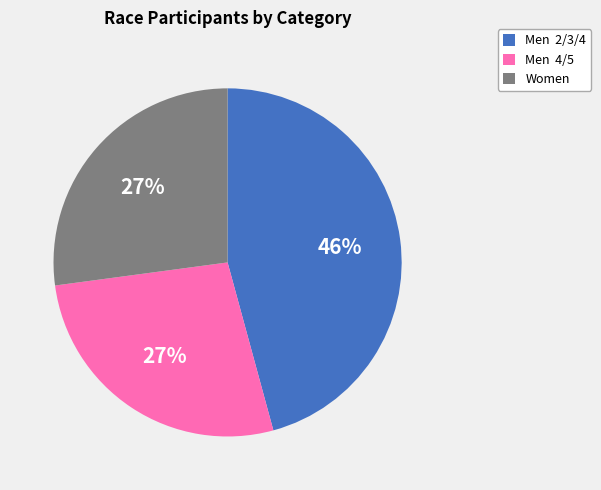

Is the sum of Women and Men 2/3/4 greater than half?

Yes